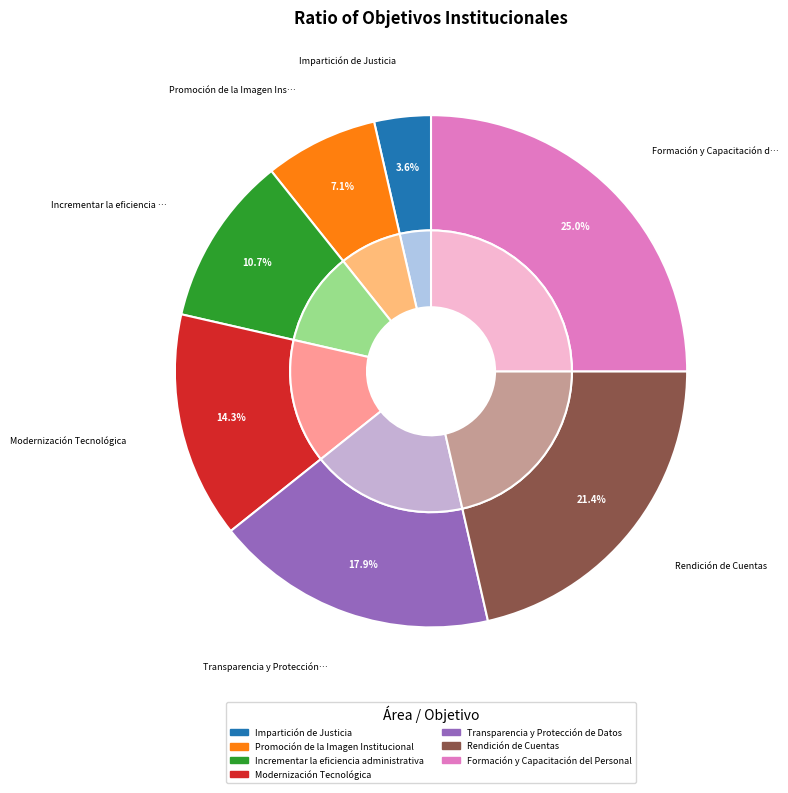

Is it true that Incrementar la eficiencia administrativa is 11% of the pie?

True